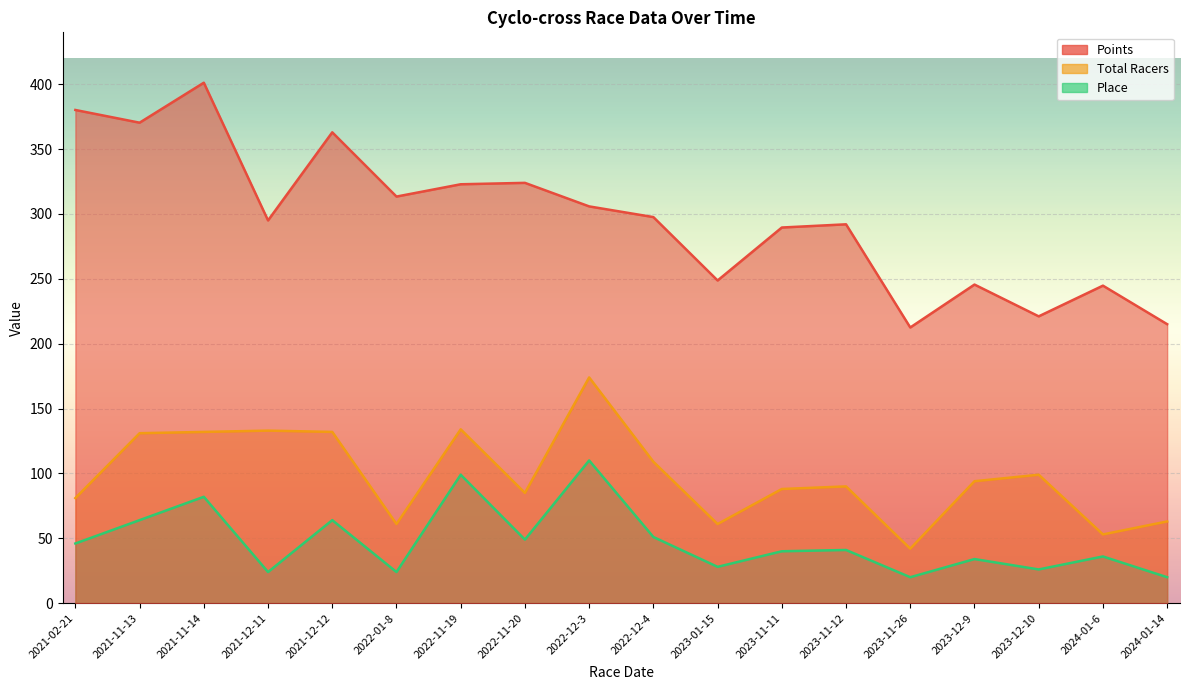

True or false: Points has a value of 488.2 at 2022-12-4.

False